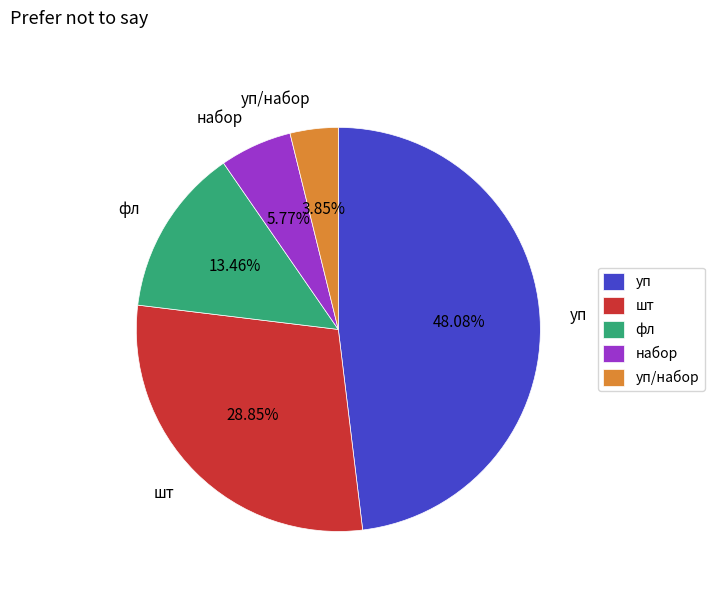

Do уп and уп/набор together represent more than half of the pie?

Yes